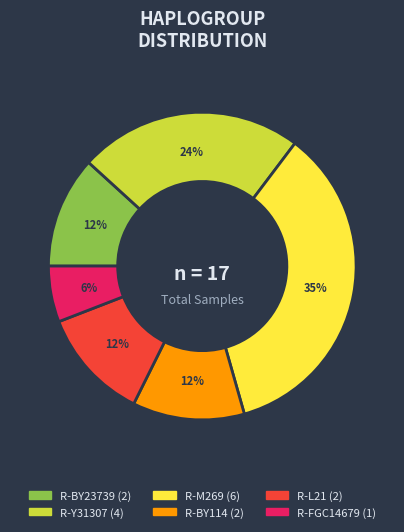

Is there a majority slice in this chart?

No